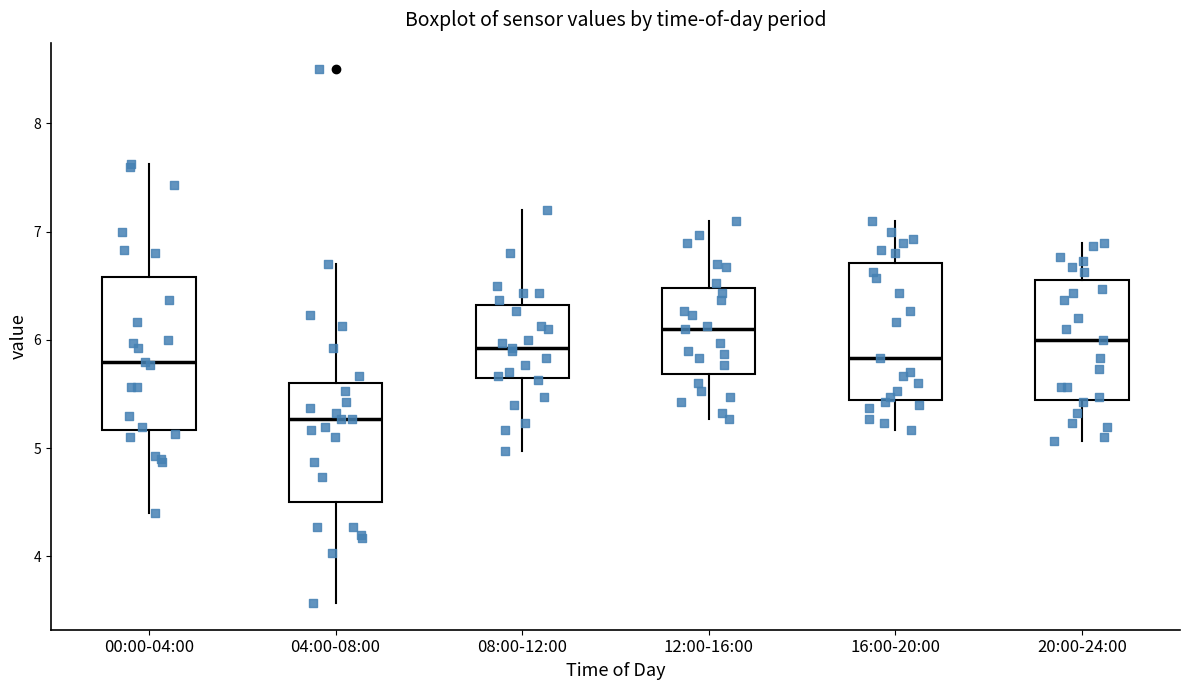

Reading left to right, transcribe this box plot: for each box, give where its median line is, the range the box spans, and where its two whiskers end, as read against the y-axis. The values are not printed on the chart, so give them approximately, as read against the axis.

00:00-04:00: median 5.8, box 5.2 to 6.6, whiskers 4.4 to 7.6
04:00-08:00: median 5.3, box 4.5 to 5.6, whiskers 3.6 to 6.7
08:00-12:00: median 5.9, box 5.7 to 6.3, whiskers 5.0 to 7.2
12:00-16:00: median 6.1, box 5.7 to 6.5, whiskers 5.3 to 7.1
16:00-20:00: median 5.8, box 5.5 to 6.7, whiskers 5.2 to 7.1
20:00-24:00: median 6.0, box 5.5 to 6.6, whiskers 5.1 to 6.9